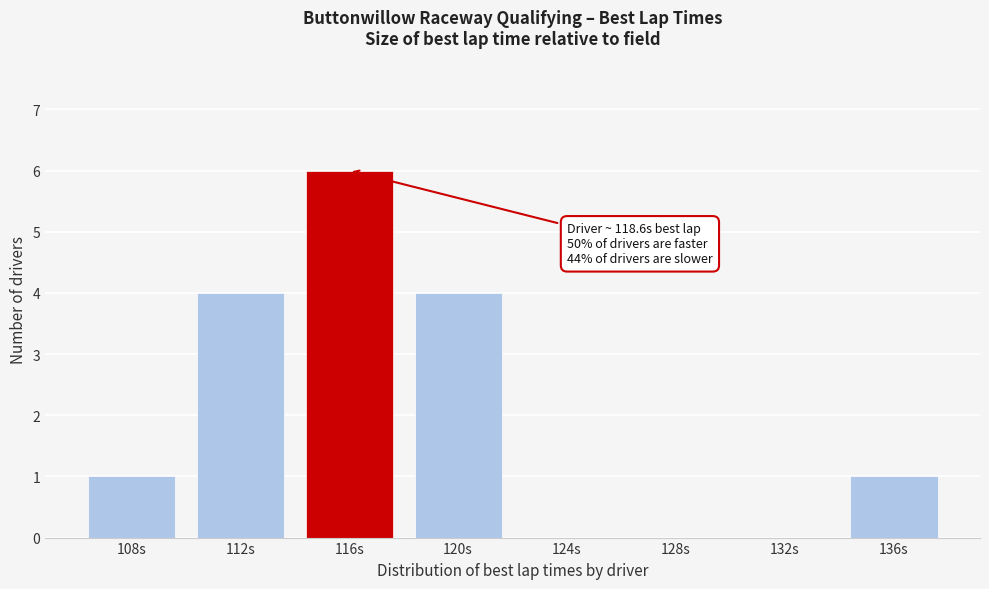

Reading right to left, transcribe all the data shown in this chart.

136s=1	132s=0	128s=0	124s=0	120s=4	116s=6	112s=4	108s=1